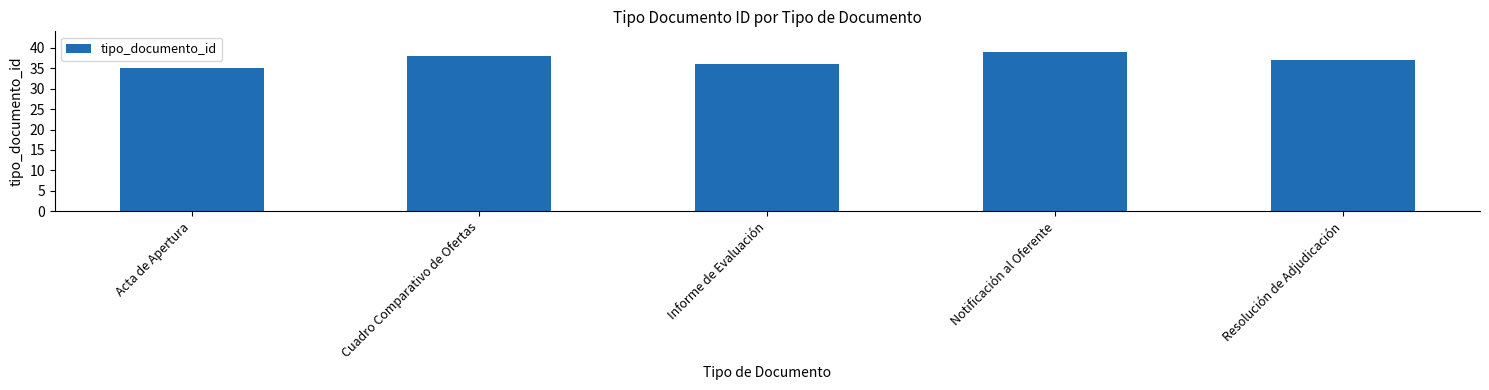

Approximately how many times larger is the value at Notificación al Oferente compared to Acta de Apertura?

1.1